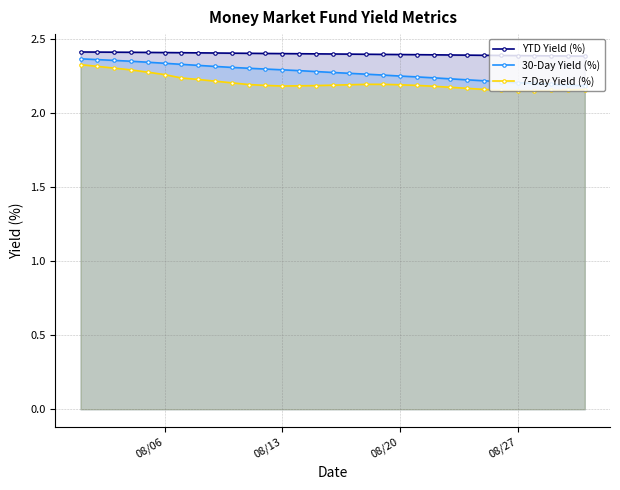

True or false: YTD Yield (%) and 7-Day Yield (%) intersect in this chart.

False